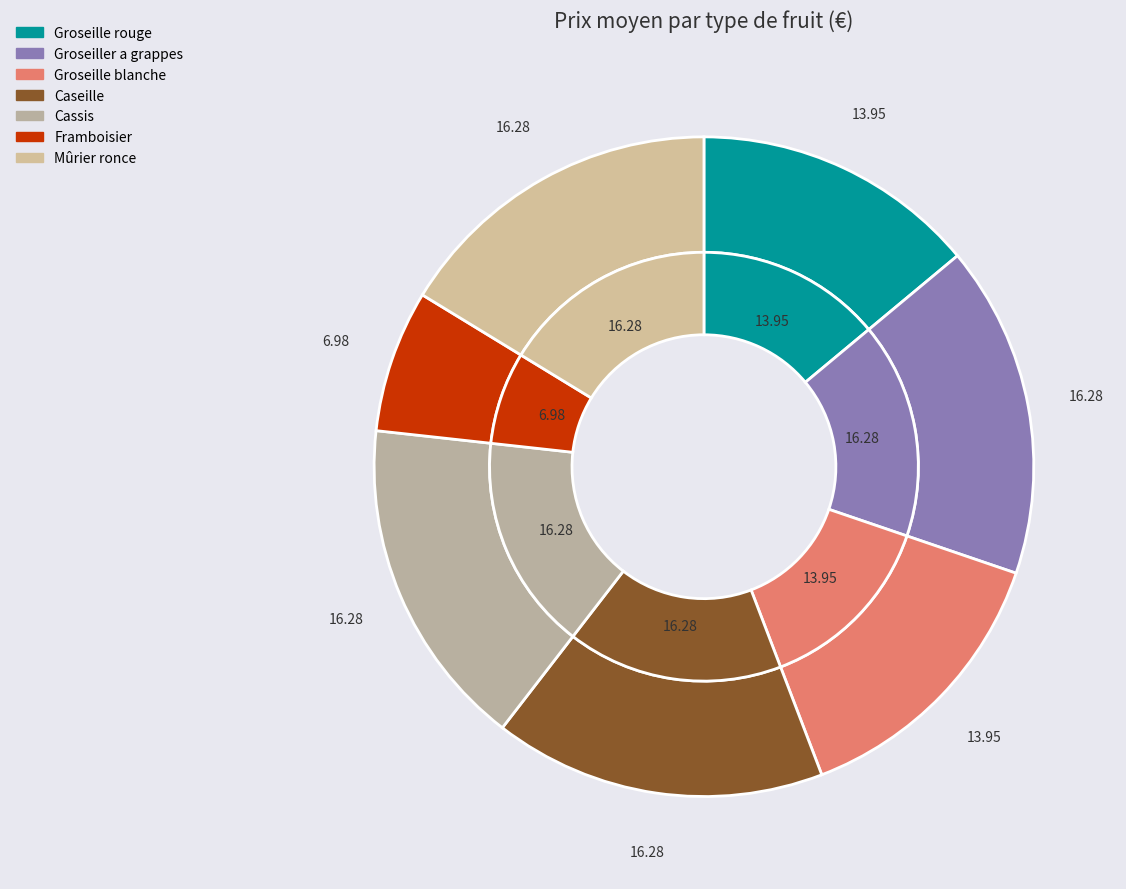

Rank the categories by value from lowest to highest.

Framboisier, Groseille rouge, Groseille blanche, Groseiller a grappes, Caseille, Cassis, Mûrier ronce